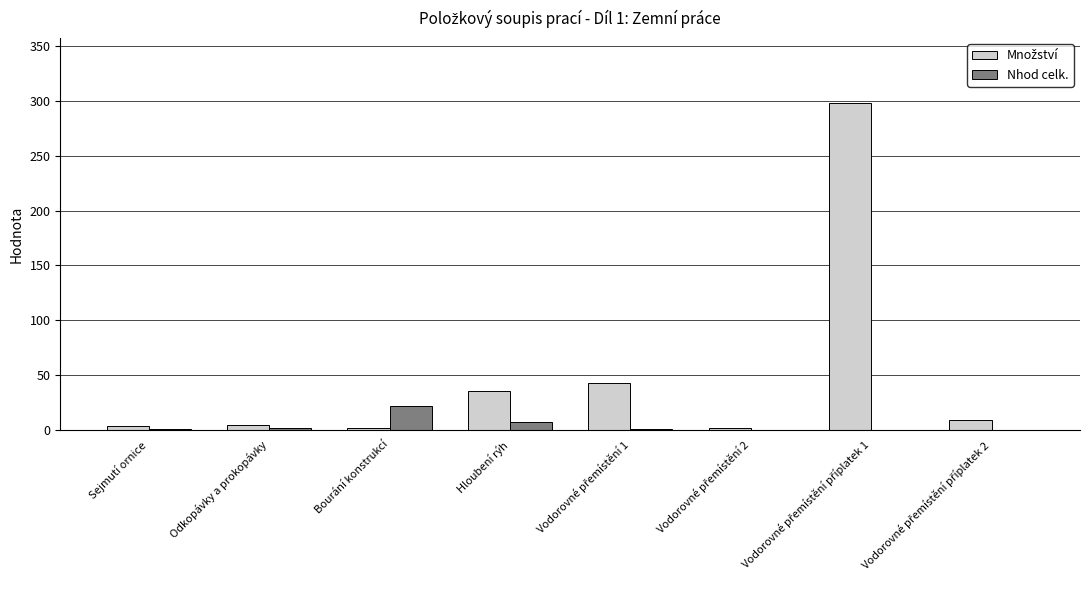

What is the highest value of the Nhod celk. series?

21.6